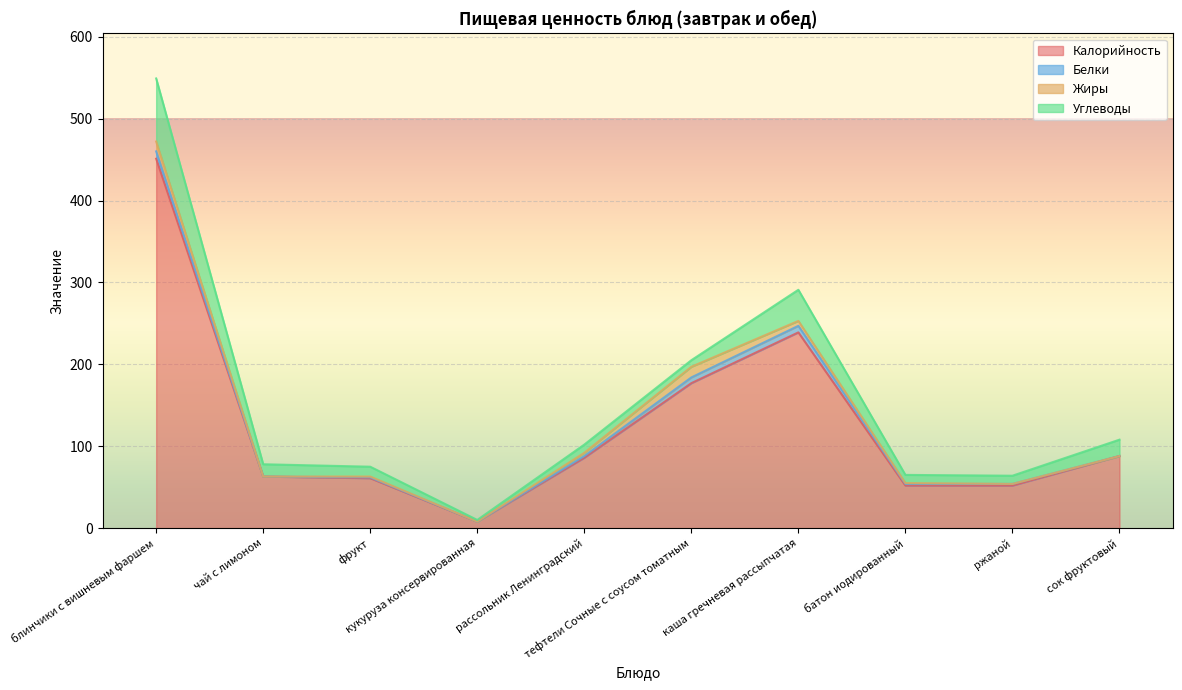

Which series has the largest range (max minus min)?

Калорийность